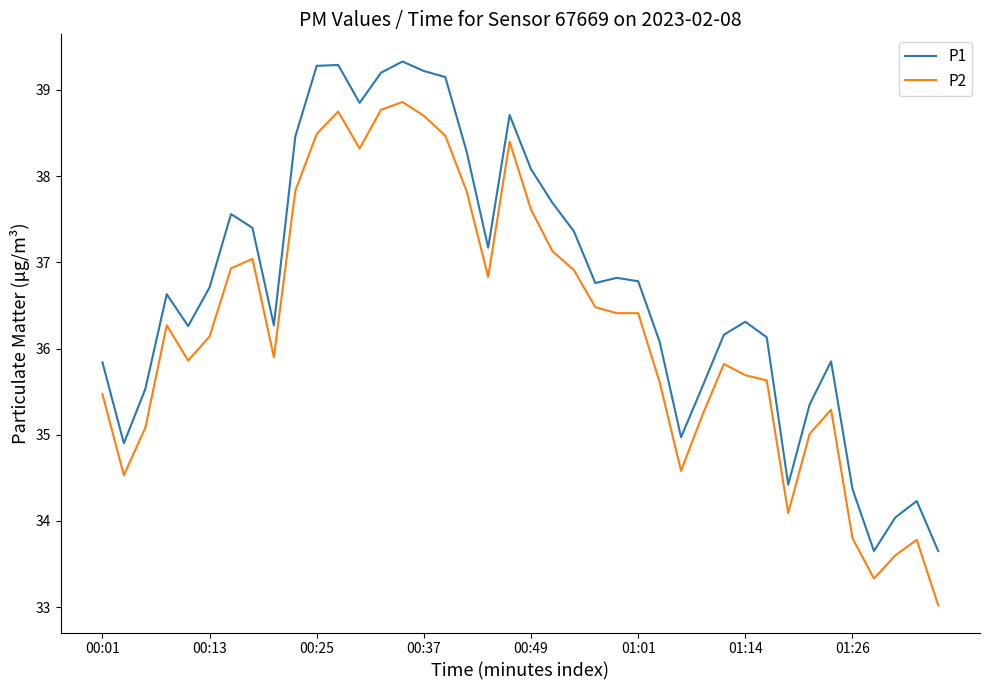

What is the difference between the maximum and minimum values in the P2 series?

5.8